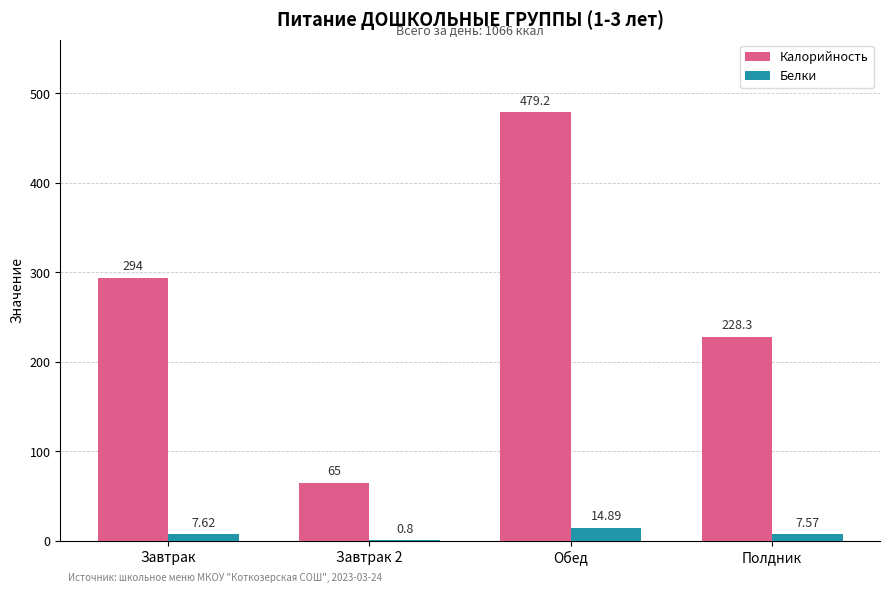

The value of Калорийность at Завтрак is 453.8. True or false?

False